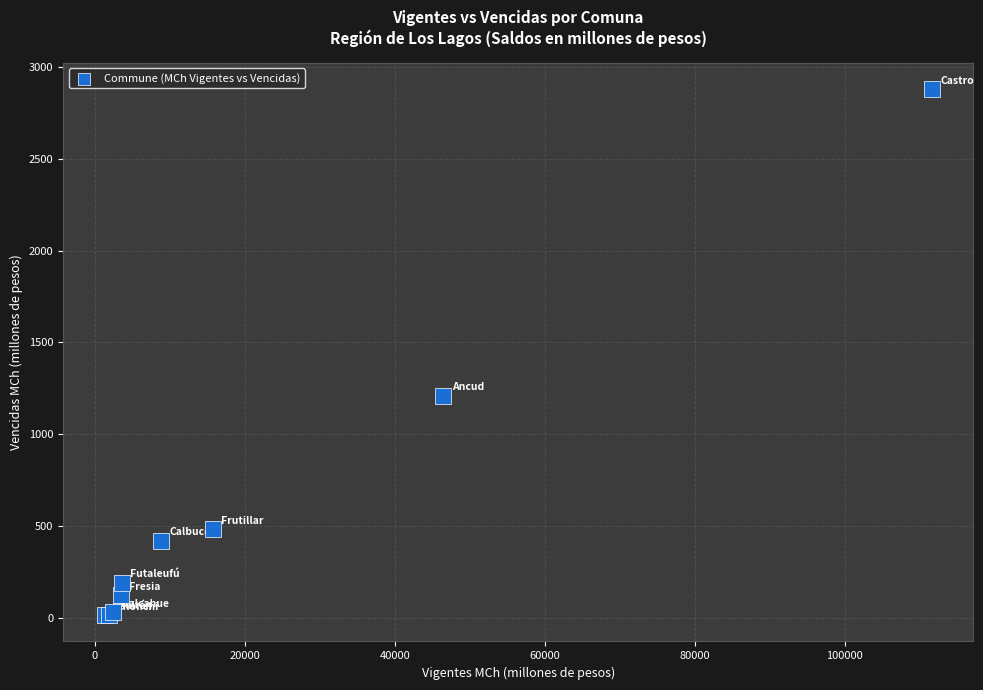

What Y value in the scatter plot is closest to 1447?

1209.9